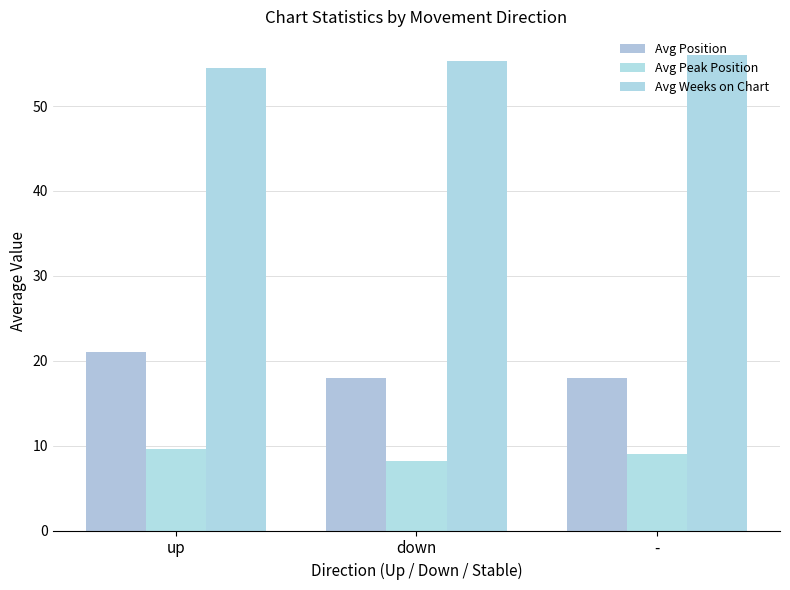

List the series in order of their peak value, highest first.

Avg Weeks on Chart, Avg Position, Avg Peak Position